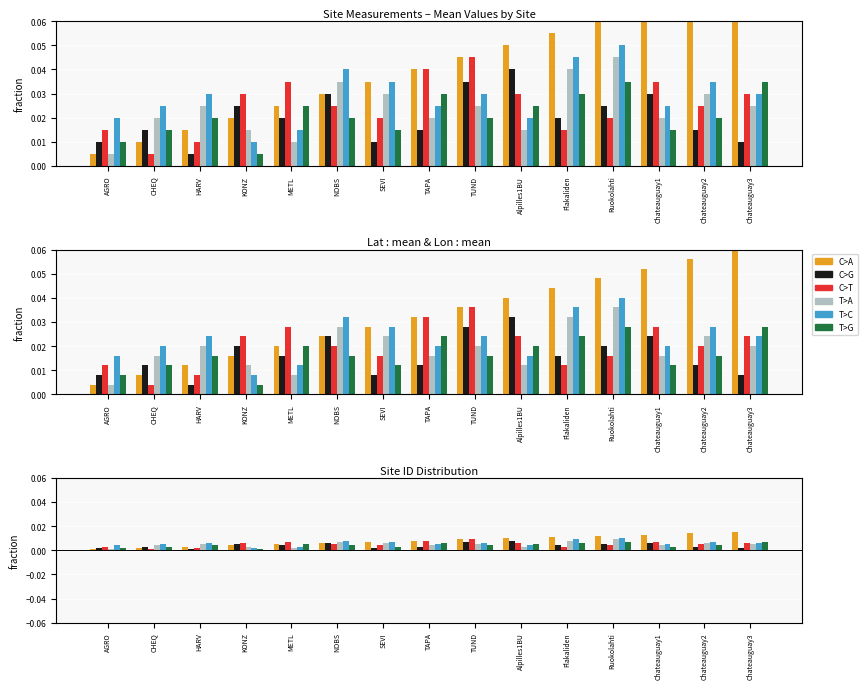

Does the chart contain stacked bars?

No